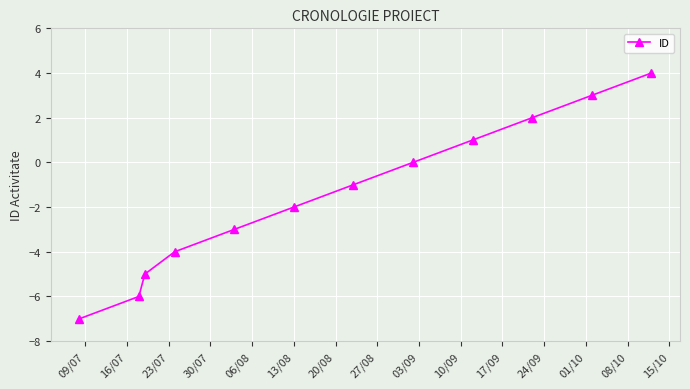

Reading left to right, transcribe all the data shown in this chart.

-7	-6	-5	-4	-3	-2	-1	0	1	2	3	4